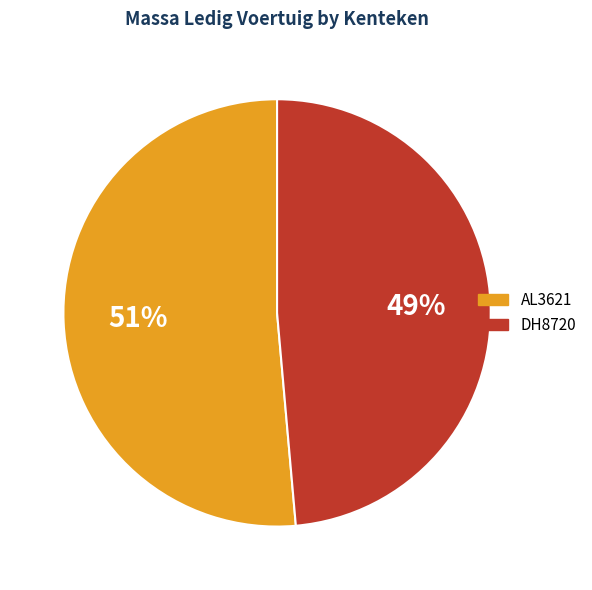

To the nearest percent, what is the combined percentage of DH8720 and AL3621?

100%